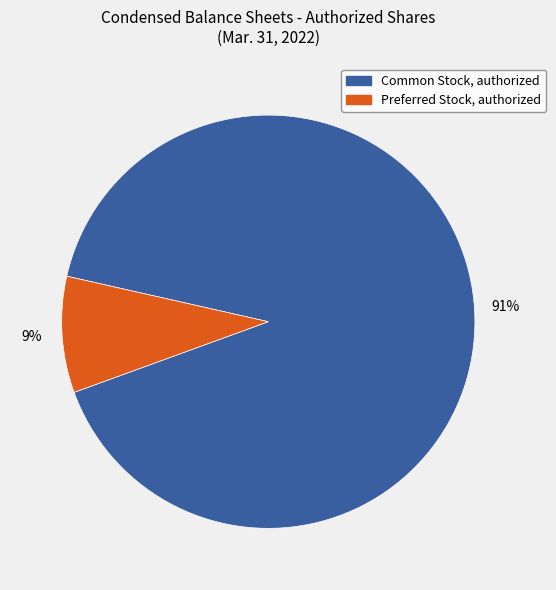

To the nearest percent, what is the average slice percentage?

50%